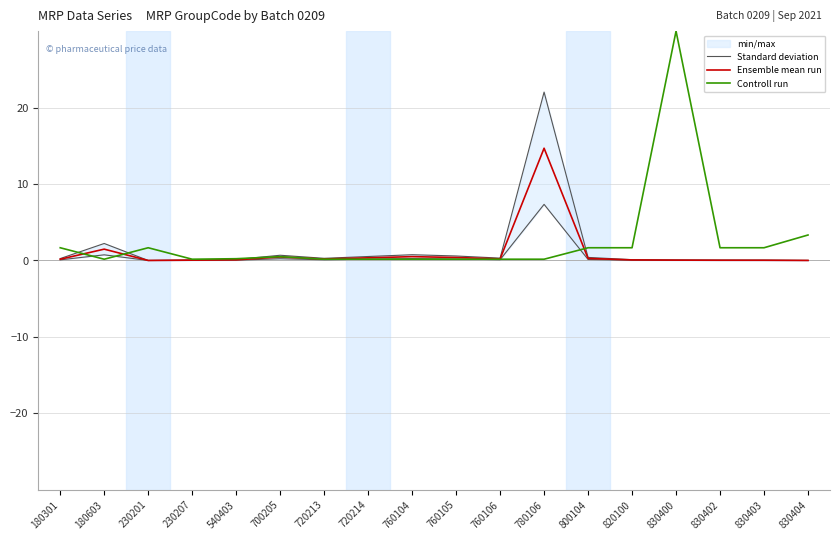

At which category is the sum across all series the highest?

780106